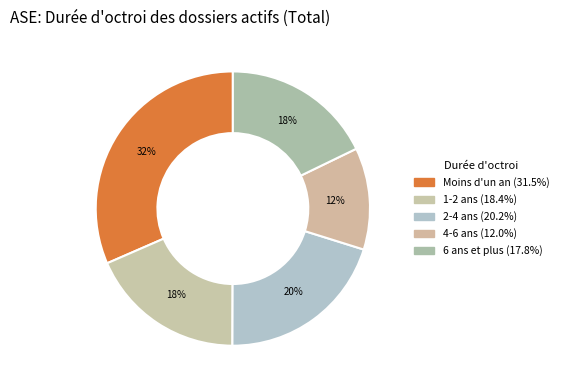

Does 2-4 ans account for over 50% of the chart?

No